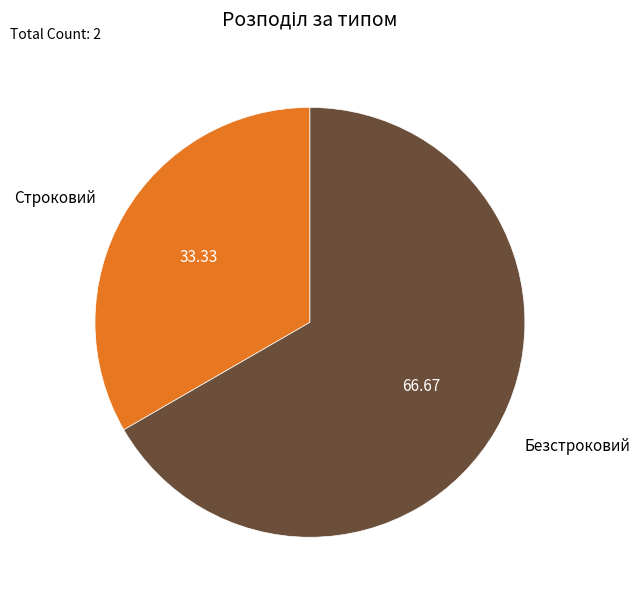

How many slices are in this pie chart?

2